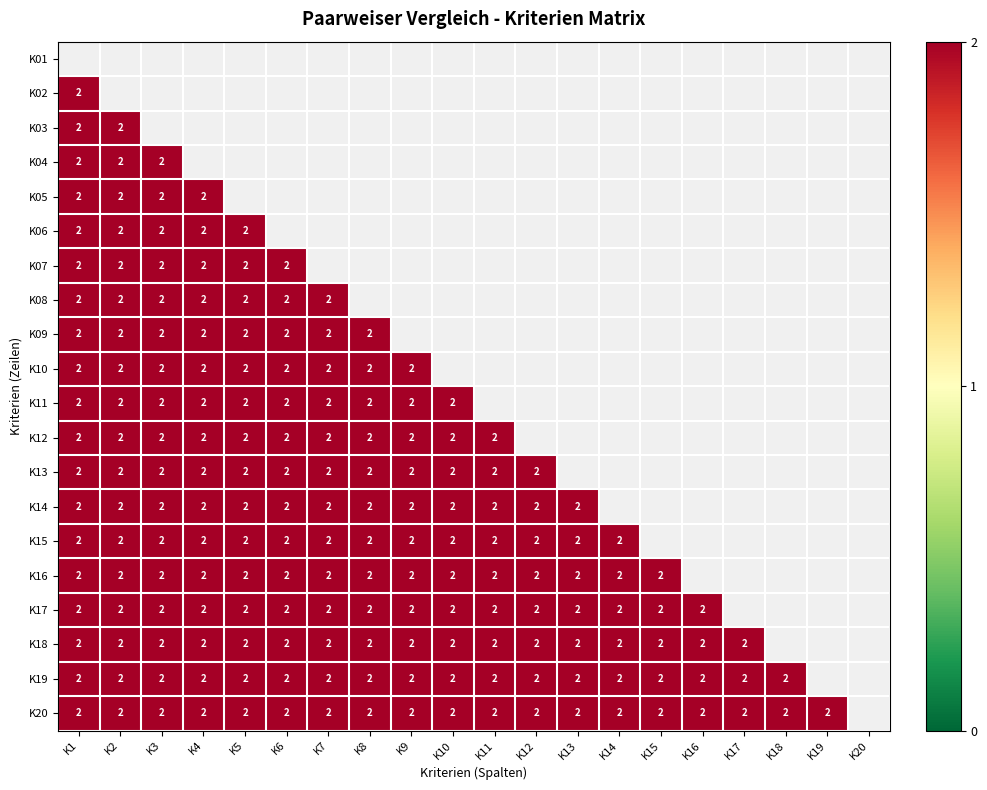

Rank the categories by K04 value from highest to lowest.

K1, K2, K3, K4, K5, K6, K7, K8, K9, K10, K11, K12, K13, K14, K15, K16, K17, K18, K19, K20